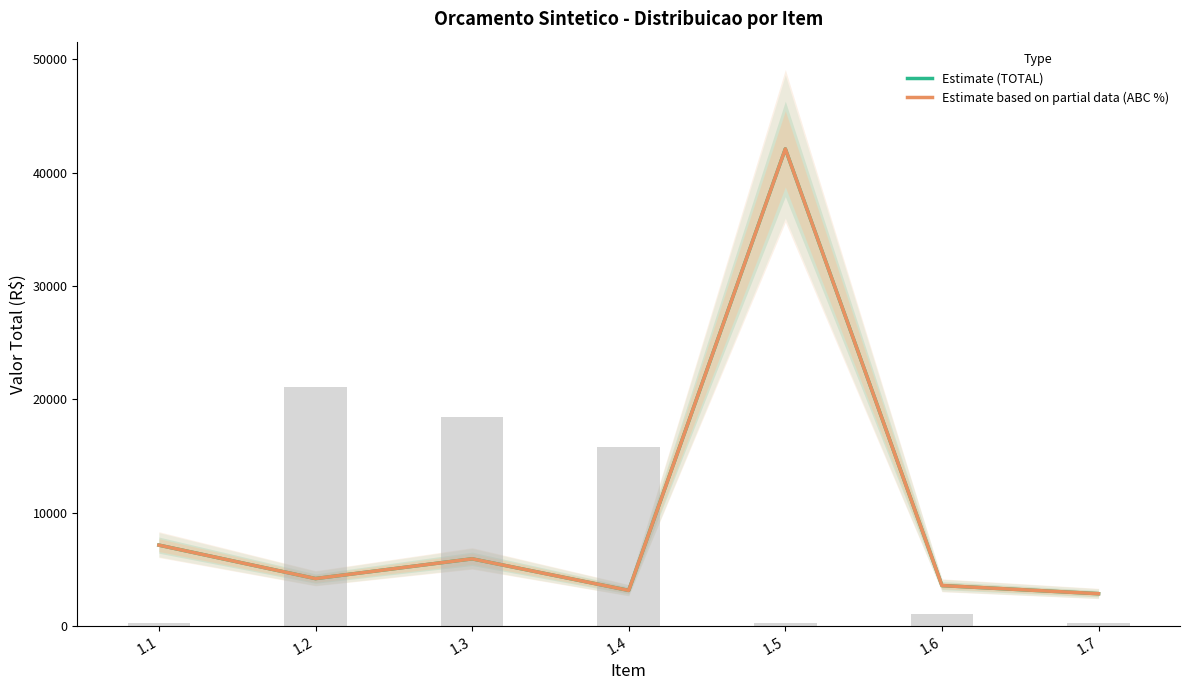

Is the value of Estimate (TOTAL) at 1.6 greater than the value of Estimate based on partial data (ABC %) at 1.5?

No